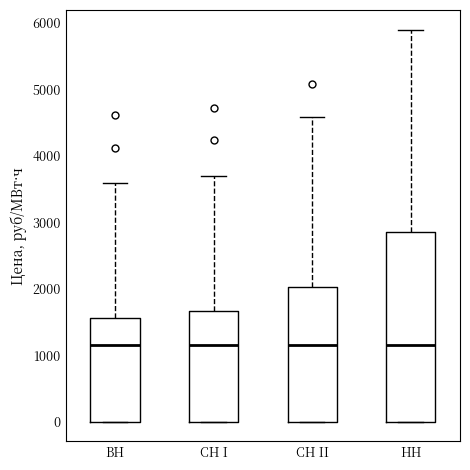

Reading left to right, transcribe this box plot: for each box, give where its median line is, the range the box spans, and where its two whiskers end, as read against the y-axis. The values are not printed on the chart, so give them approximately, as read against the axis.

ВН: median 1100, box 0 to 1600, whiskers 0 to 3600
СН I: median 1100, box 0 to 1700, whiskers 0 to 3700
СН II: median 1100, box 0 to 2000, whiskers 0 to 4600
НН: median 1100, box 0 to 2800, whiskers 0 to 5900